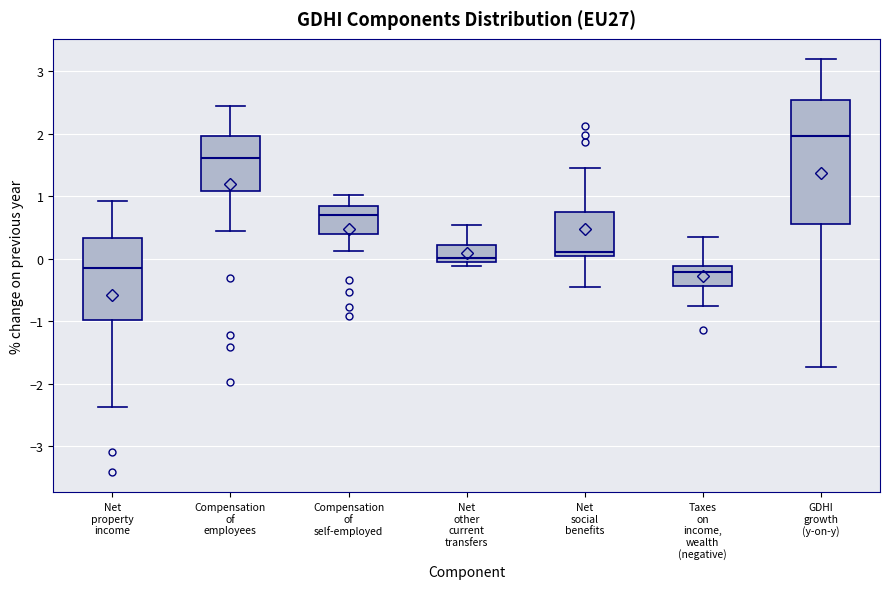

Reading left to right, read every box against the y-axis: the position of its median line, the range the box covers, and the ends of its whiskers. The values are not printed on the chart, so give them approximately, as read against the axis.

Net property income: median -0.2, box -1.0 to 0.3, whiskers -2.4 to 0.9
Compensation of employees: median 1.6, box 1.1 to 2.0, whiskers 0.5 to 2.5
Compensation of self-employed: median 0.7, box 0.4 to 0.8, whiskers 0.1 to 1.0
Net other current transfers: median 0.0, box -0.1 to 0.2, whiskers -0.1 (just below the box's lower edge) to 0.5
Net social benefits: median 0.1, box 0.0 to 0.7, whiskers -0.4 to 1.5
Taxes on income, wealth (negative): median -0.2, box -0.4 to -0.1, whiskers -0.7 to 0.3
GDHI growth (y-on-y): median 2.0, box 0.5 to 2.5, whiskers -1.7 to 3.2